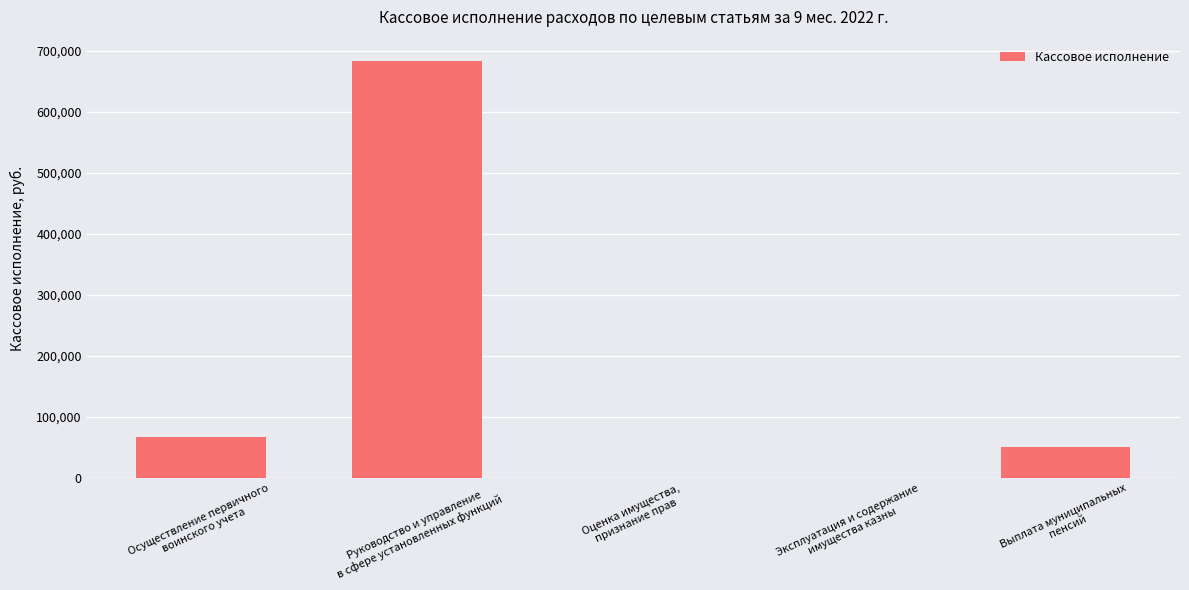

Where does the data first go above 51478?

Осуществление первичного
воинского учета